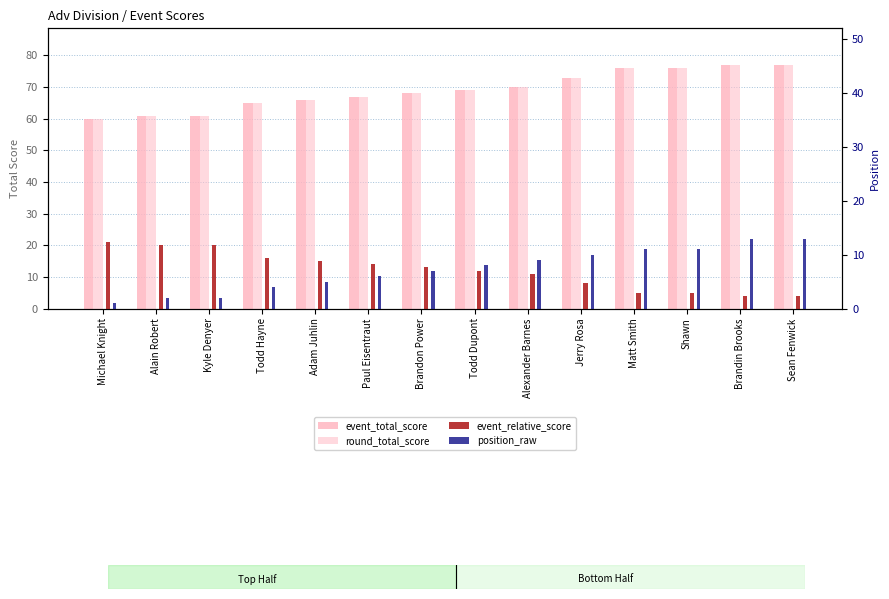

Which series has the largest total across all categories?

event_total_score